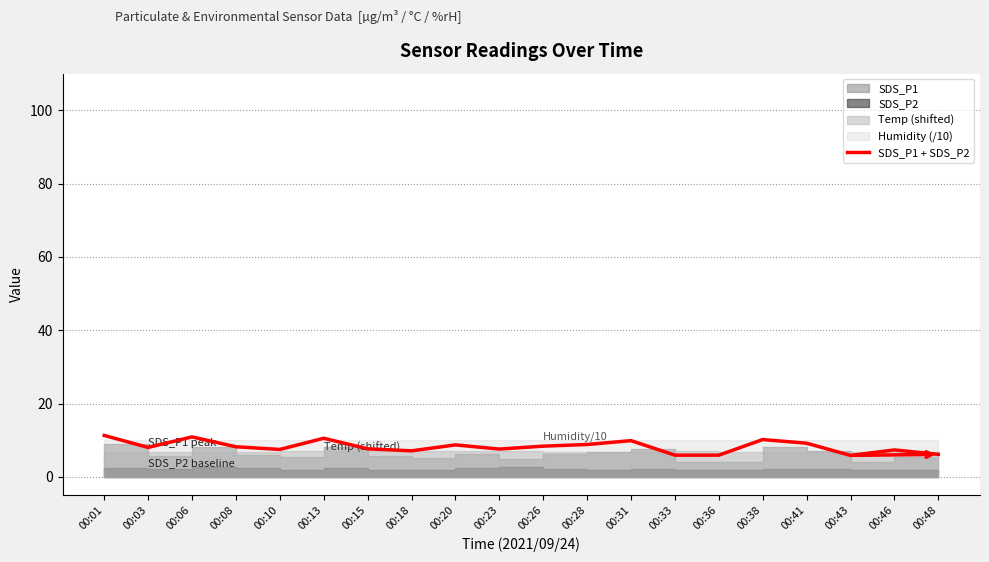

How many interior local valleys (lower than both neighbors) does the data have?

5